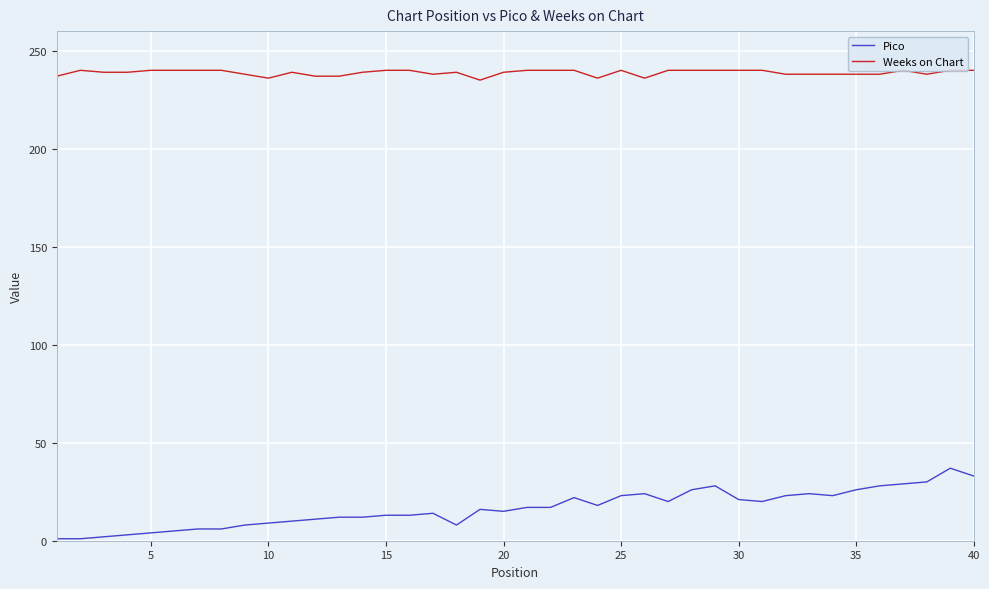

Which series has the largest range (max minus min)?

Pico